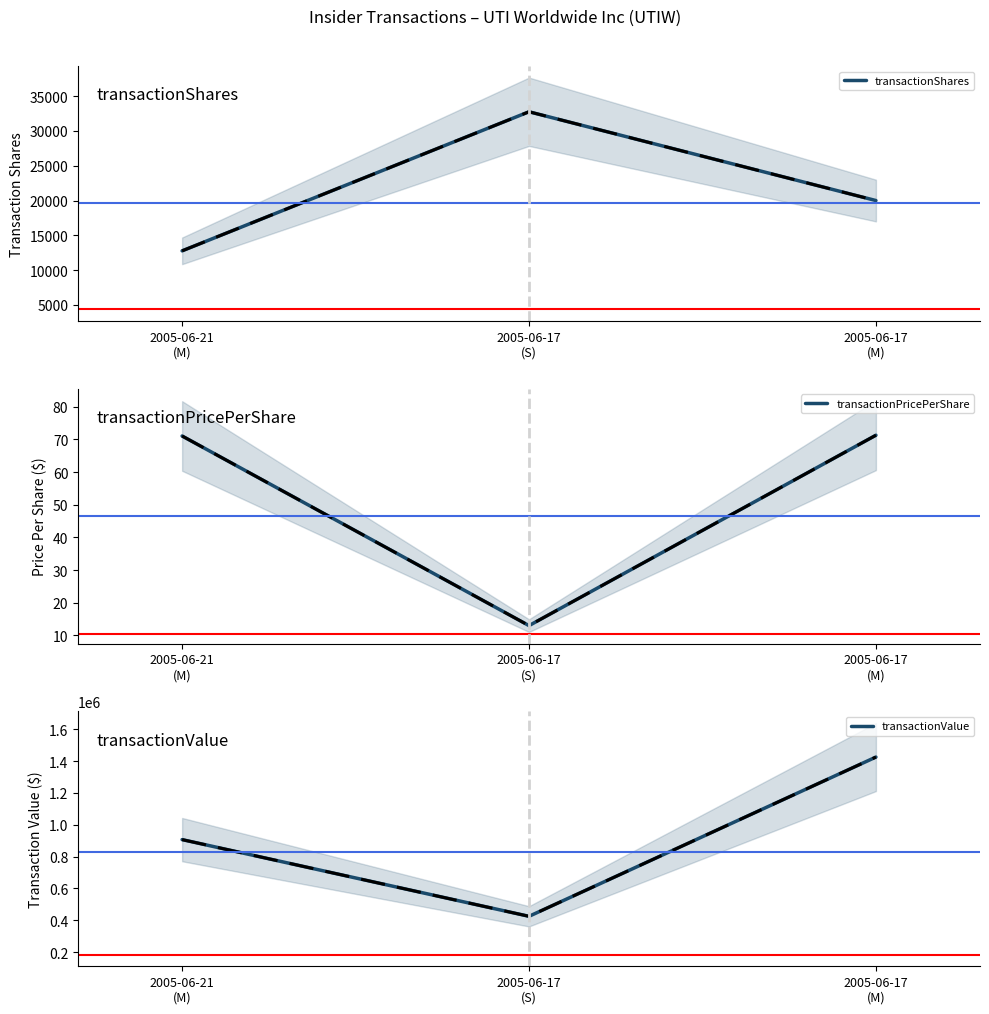

Does the chart have visible grid lines?

No